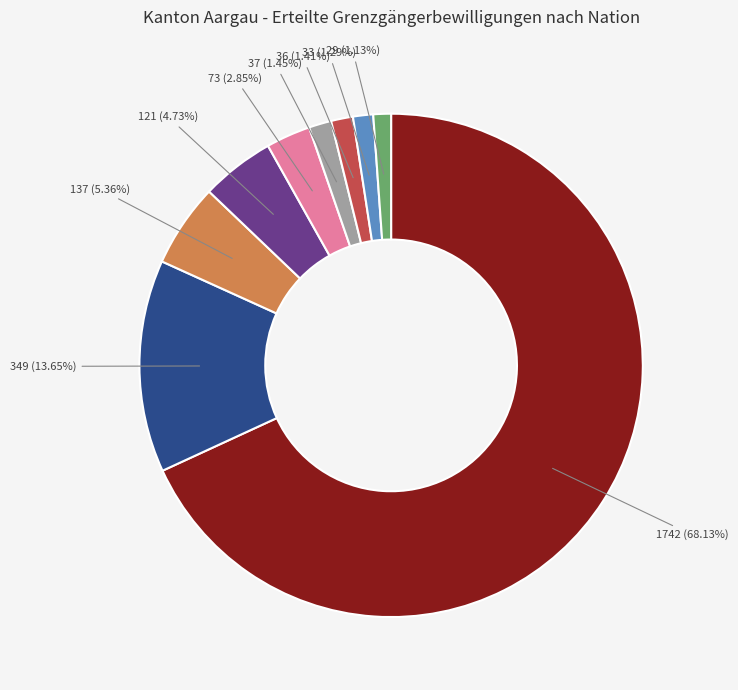

Does any single category account for the majority?

Yes